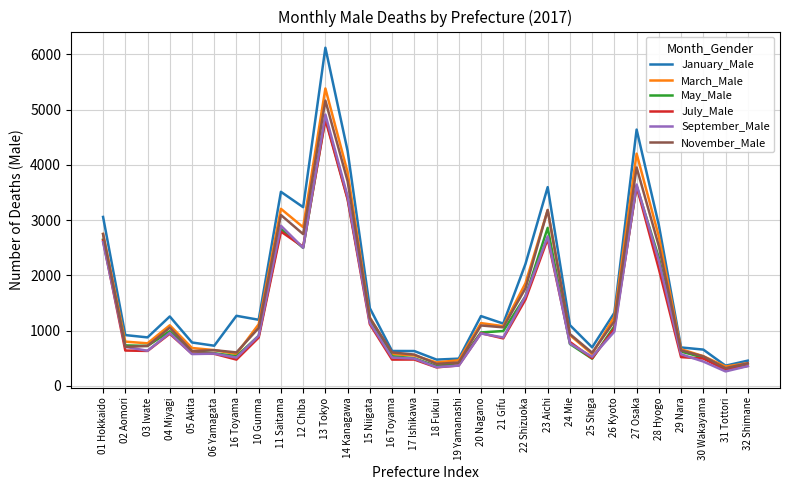

True or false: July_Male has a value of 1414 at 23 Aichi.

False